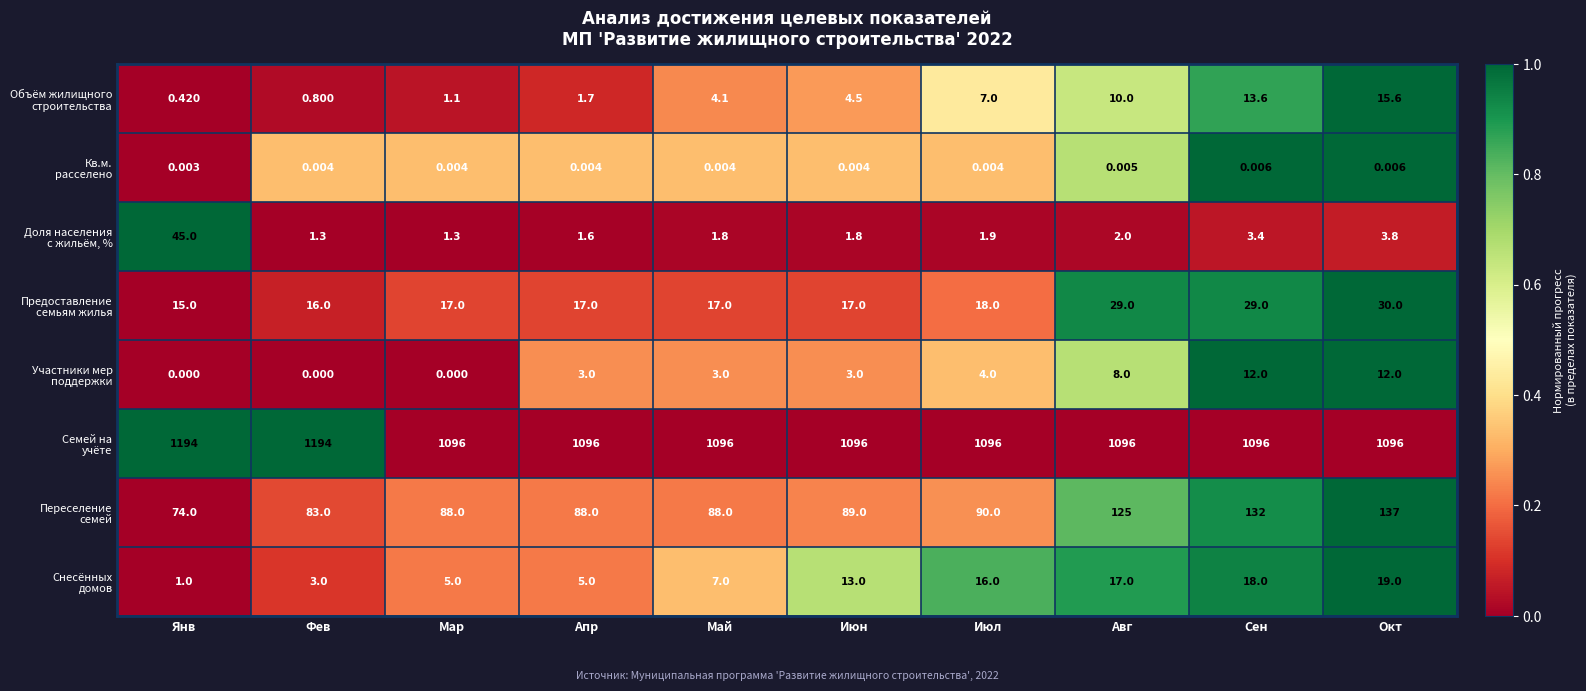

At how many categories does at least one series exceed 0?

10